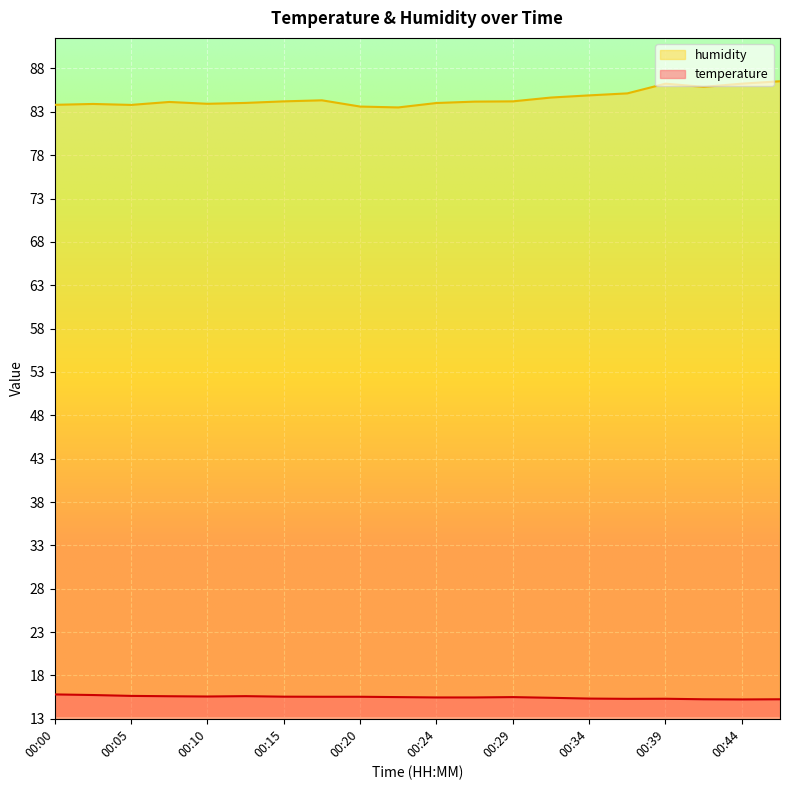

How many values in the humidity series exceed 84?

14